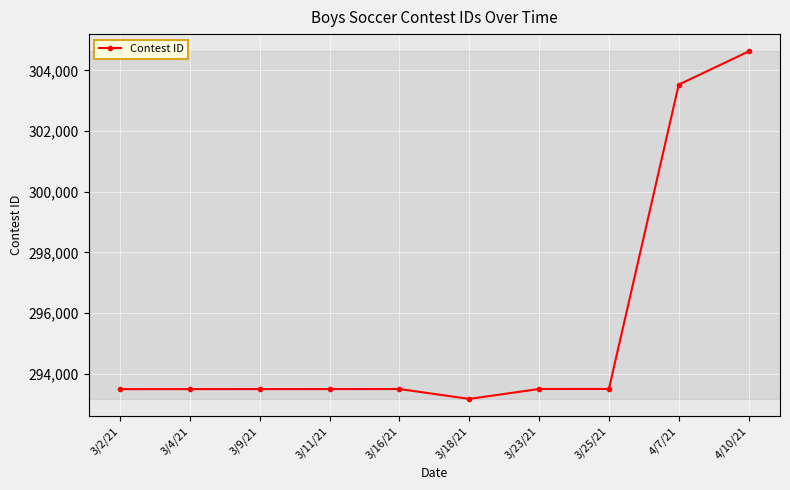

The value at 4/10/21 is 185235. True or false?

False